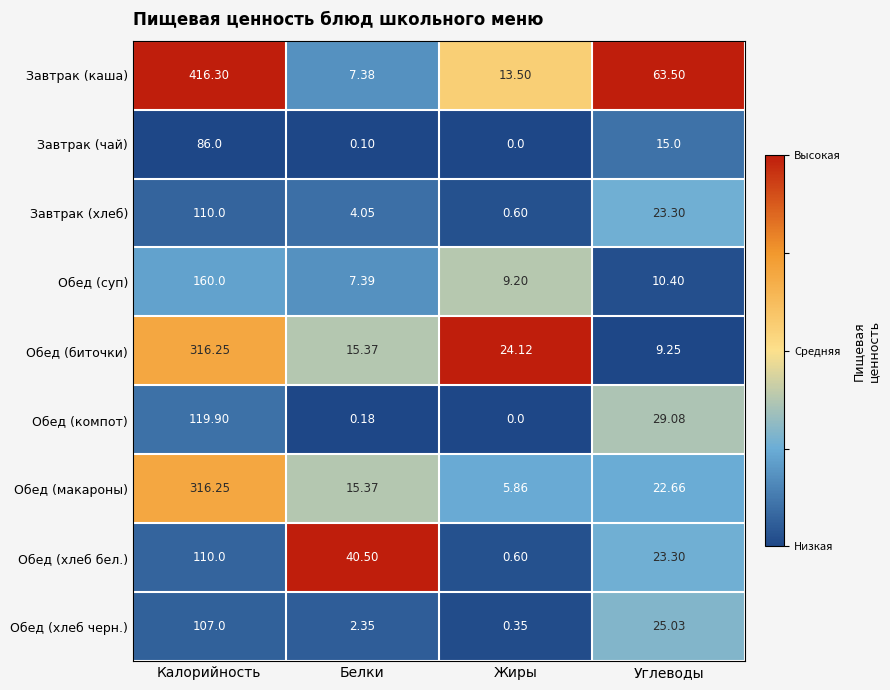

List the labels in order of Обед (хлеб черн.) value, smallest first.

Жиры, Белки, Углеводы, Калорийность